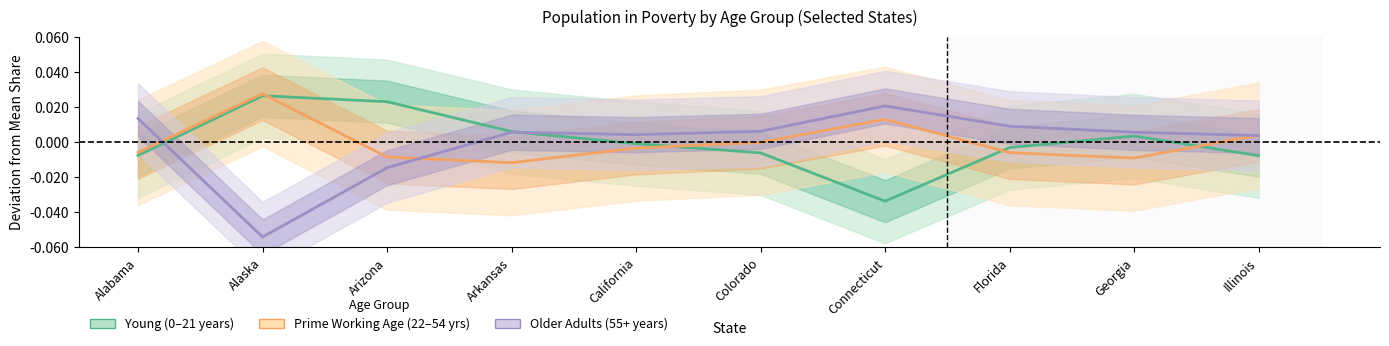

Which series has the widest spread of values?

Older Adults (55+ years)